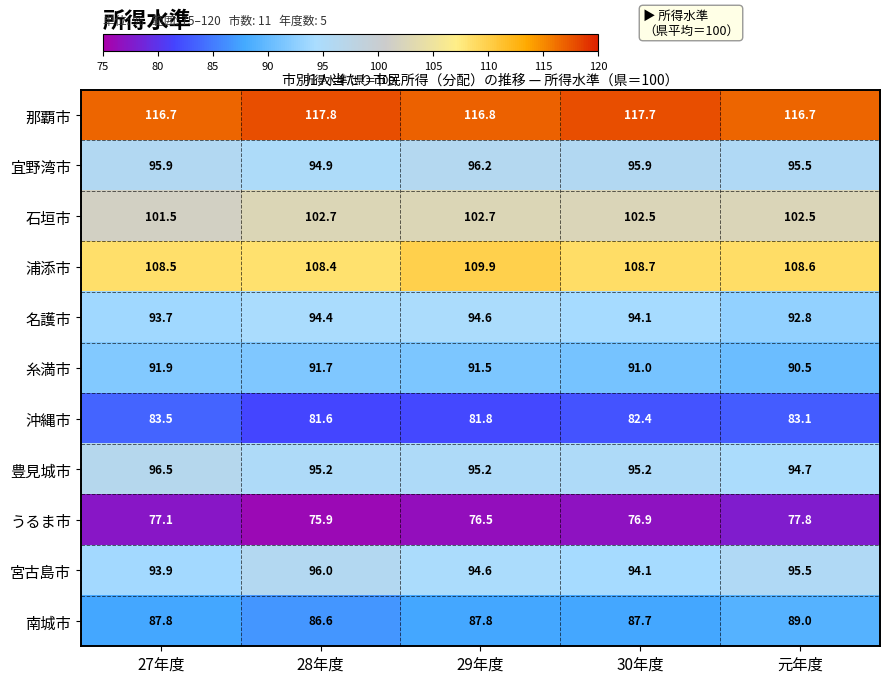

The value of 那覇市 at 29年度 is 30.9. True or false?

False